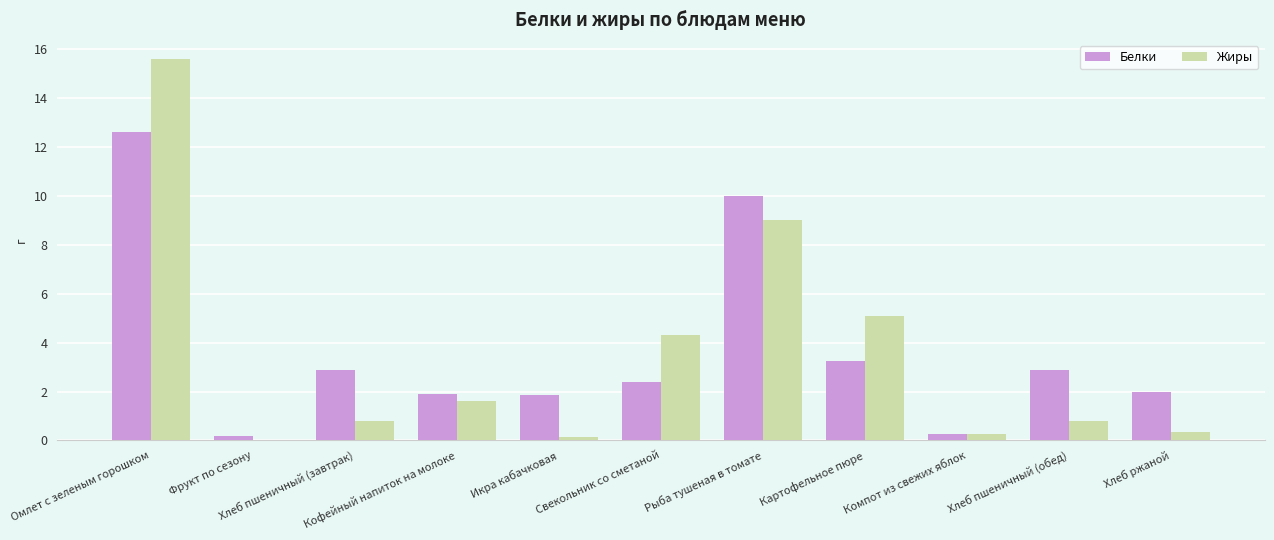

What is the sum of all Жиры values?

38.0